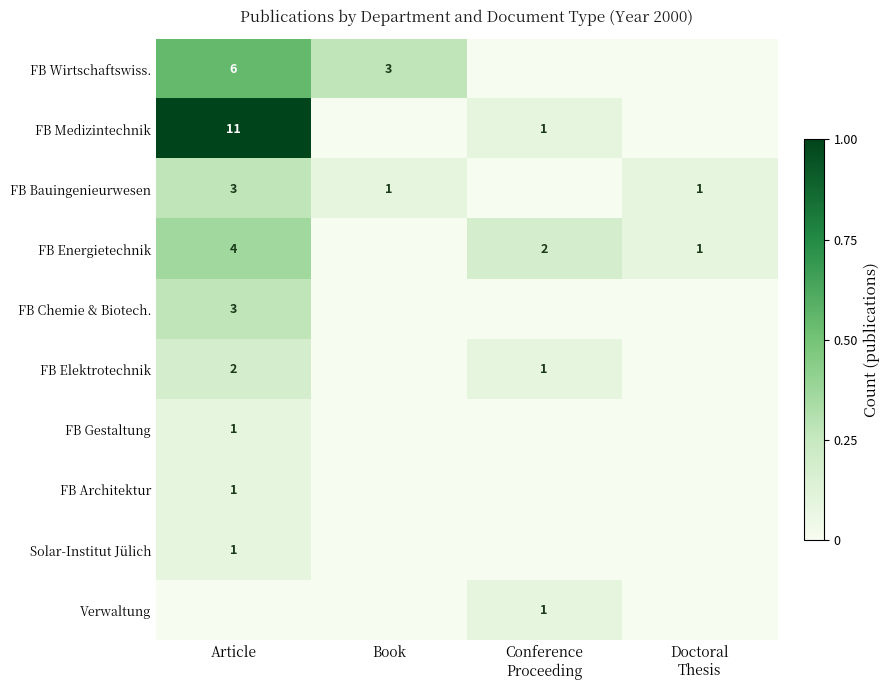

At which category is the sum across all series the highest?

Article